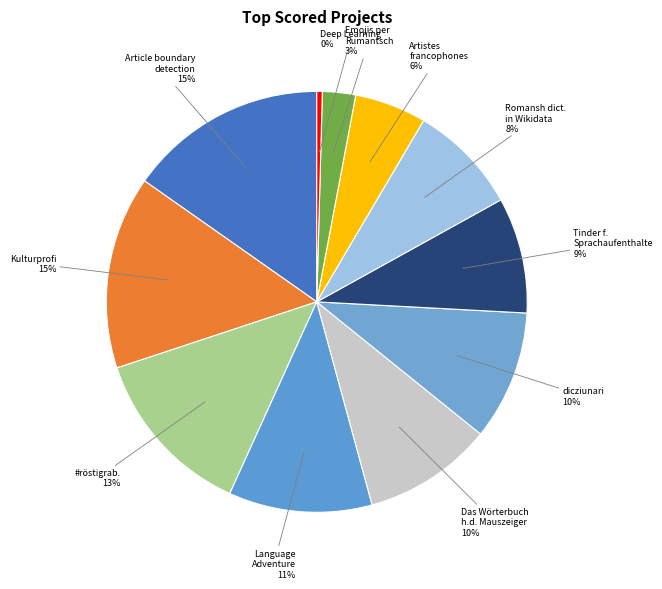

Count the number of slices in the pie.

11